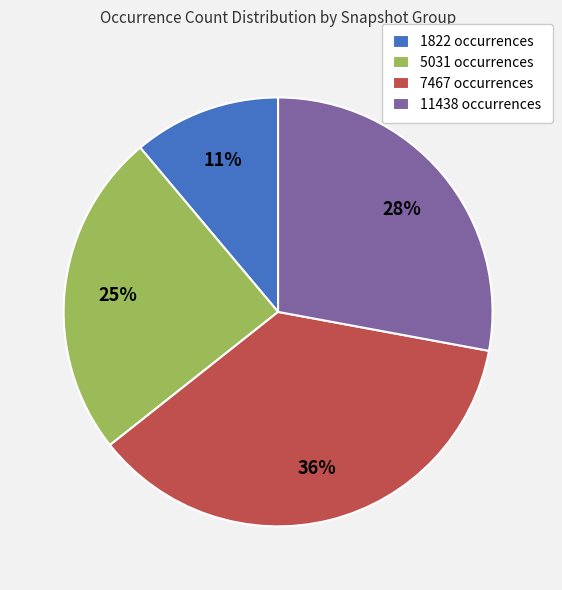

Which slice is the smallest?

1822 occurrences